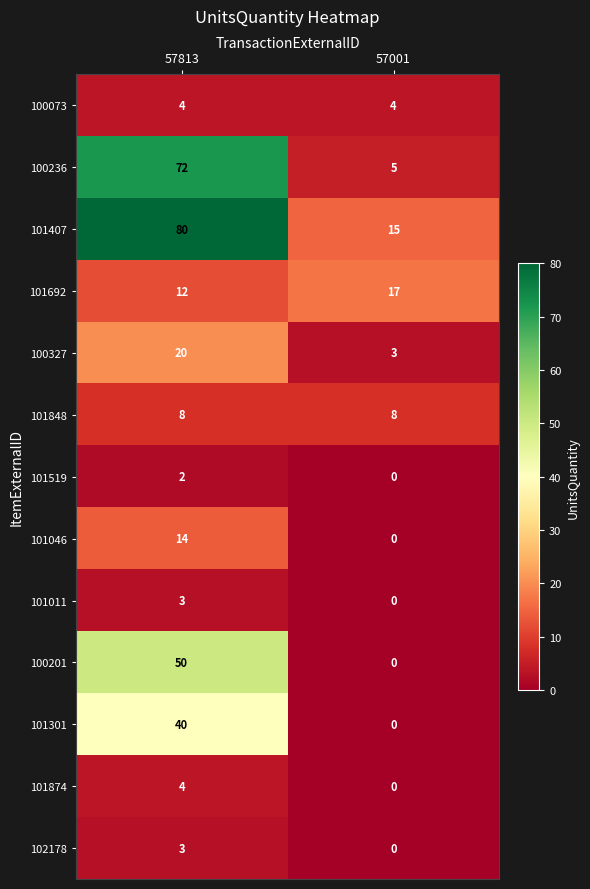

Reading left to right, what are all the values shown in this chart?

100073: 4	4
100236: 72	5
101407: 80	15
101692: 12	17
100327: 20	3
101848: 8	8
101519: 2	0
101046: 14	0
101011: 3	0
100201: 50	0
101301: 40	0
101874: 4	0
102178: 3	0